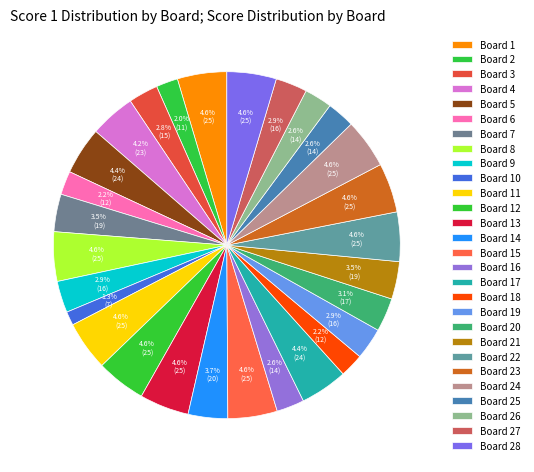

Is there any slice that represents more than half of the pie?

No